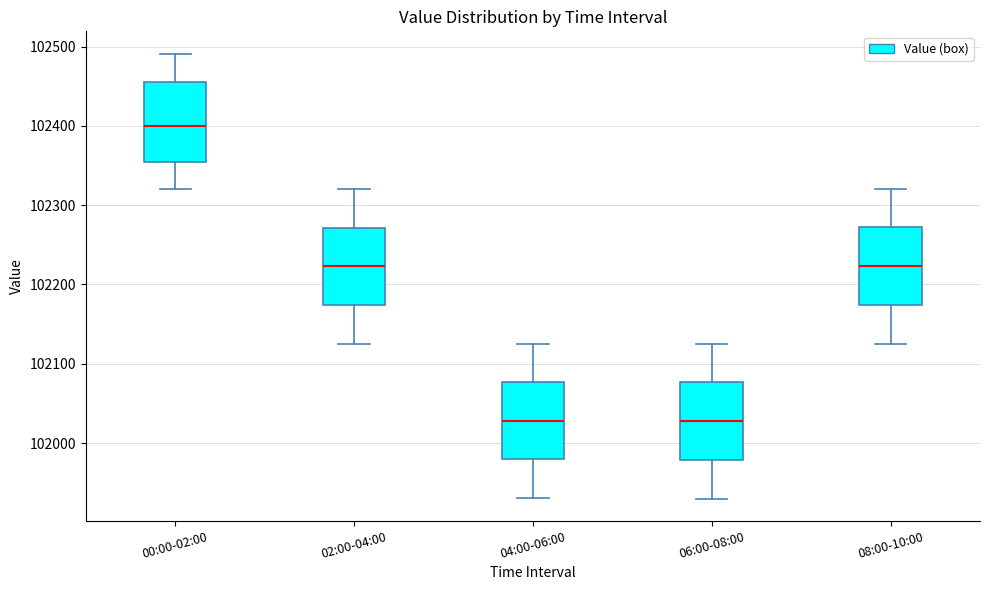

Reading left to right, transcribe this box plot: for each box, give where its median line is, the range the box spans, and where its two whiskers end, as read against the y-axis. The values are not printed on the chart, so give them approximately, as read against the axis.

00:00-02:00: median 102400, box 102350 to 102460, whiskers 102320 to 102490
02:00-04:00: median 102220, box 102170 to 102270, whiskers 102130 to 102320
04:00-06:00: median 102030, box 101980 to 102080, whiskers 101930 to 102130
06:00-08:00: median 102030, box 101980 to 102080, whiskers 101930 to 102130
08:00-10:00: median 102220, box 102170 to 102270, whiskers 102130 to 102320